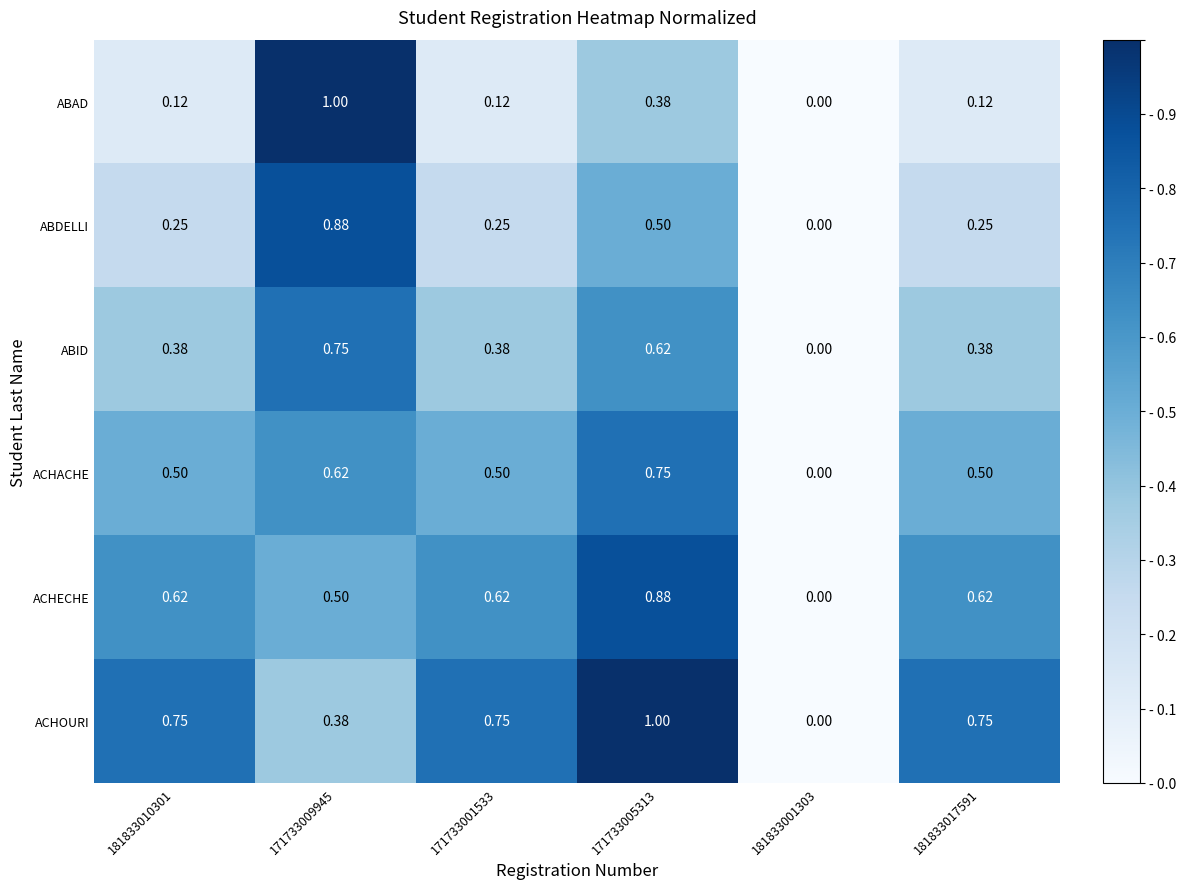

List the series in order of their overall mean, highest first.

ACHOURI, ACHECHE, ACHACHE, ABID, ABDELLI, ABAD